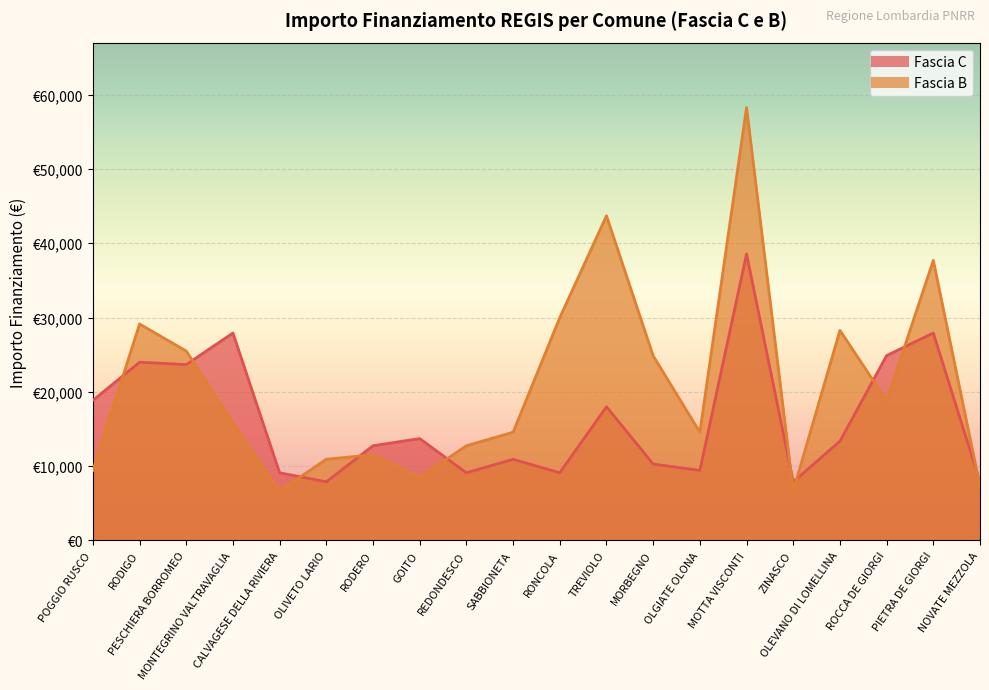

Reading right to left, list all the values displayed in this chart.

Fascia C: 7891	27922	24887	13354	7891	38565	9427	10284	17997	9105	10926	9105	13712	12747	7891	9105	27922	23673	23996	18854
Fascia B: 7284	37708	18817	28281	6677	58272	14568	24853	43707	29995	14568	12747	8498	11533	10926	6677	15782	25494	29136	9427